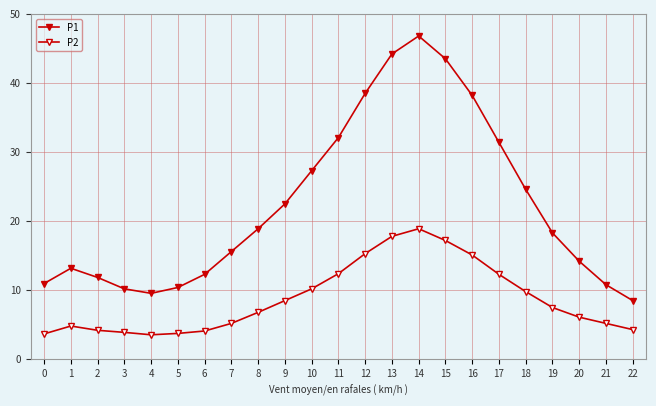

True or false: P1 has more than 1 interior local peaks.

True